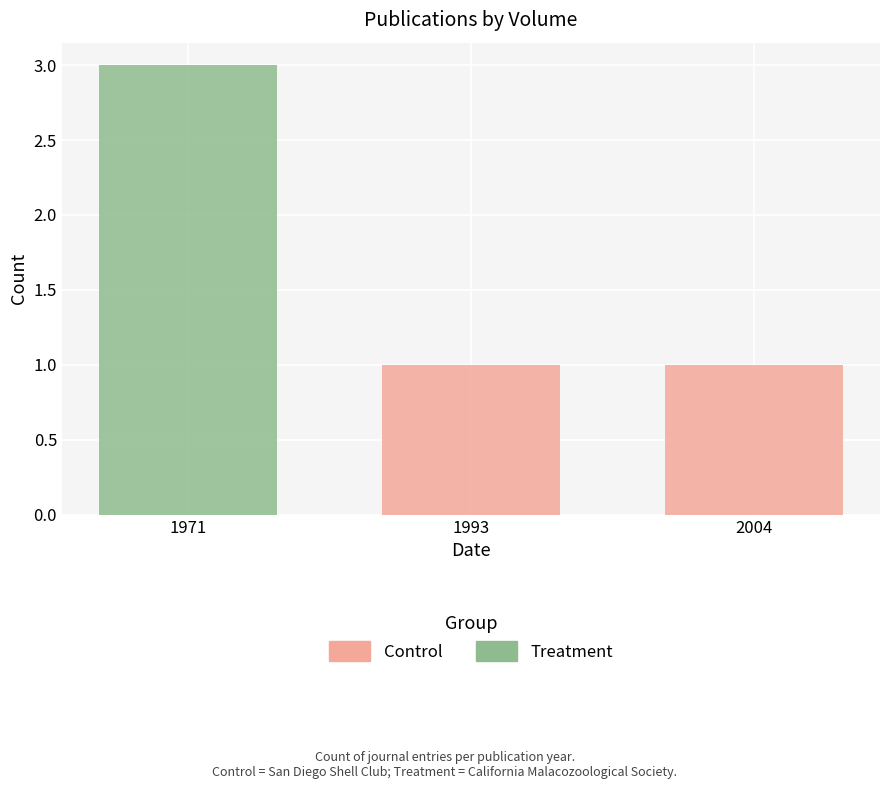

What is the maximum value for Control?

1